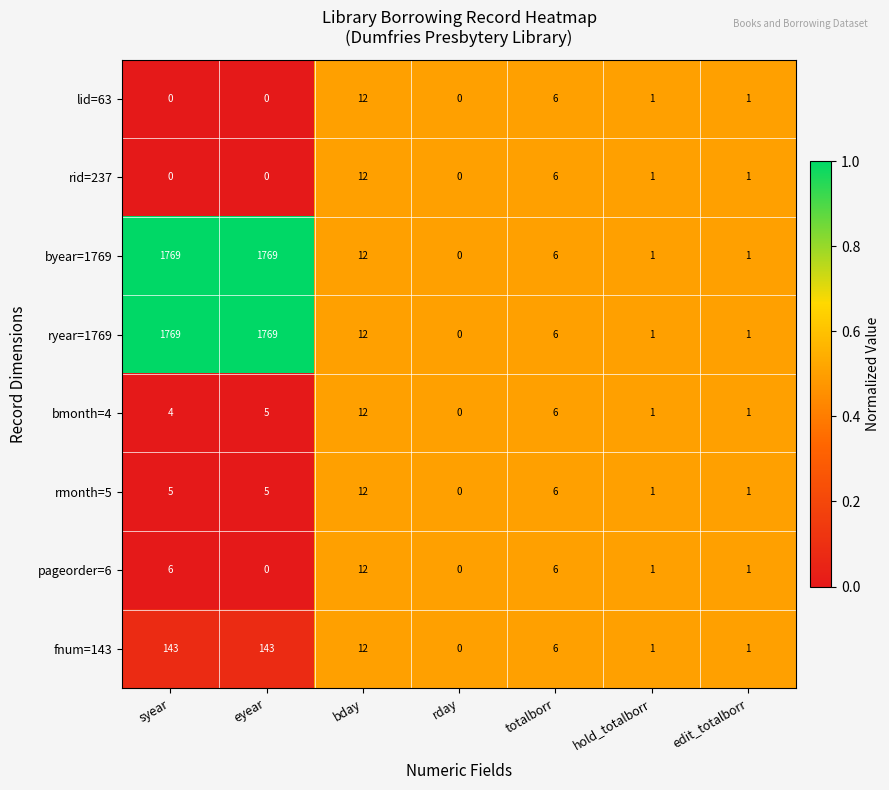

Is it true that pageorder=6 equals 0 at hold_totalborr?

False